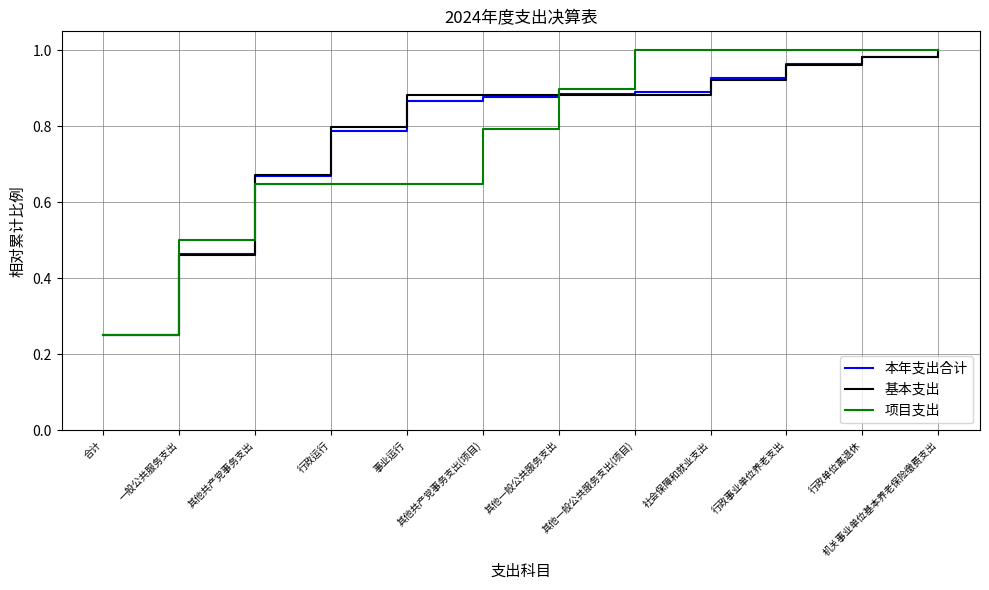

Is the value of 本年支出合计 at 其他共产党事务支出 greater than the value of 项目支出 at 其他共产党事务支出(项目)?

No